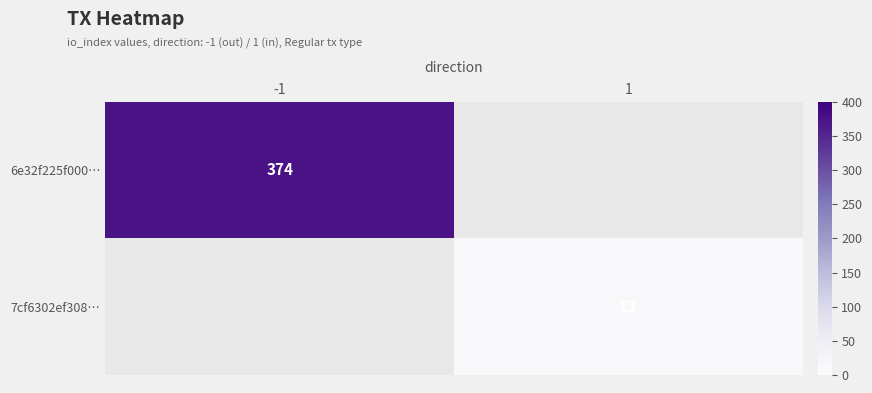

How many positive values does the 6e32f225f000… series have?

1